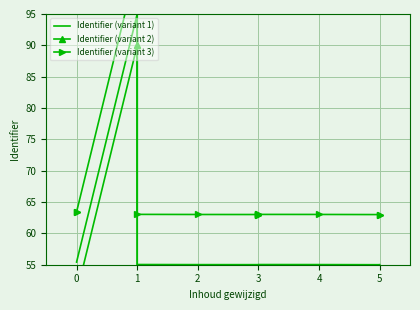

At 1, list the series in order from smallest to largest.

Identifier (variant 2), Identifier (variant 1), Identifier (variant 3)